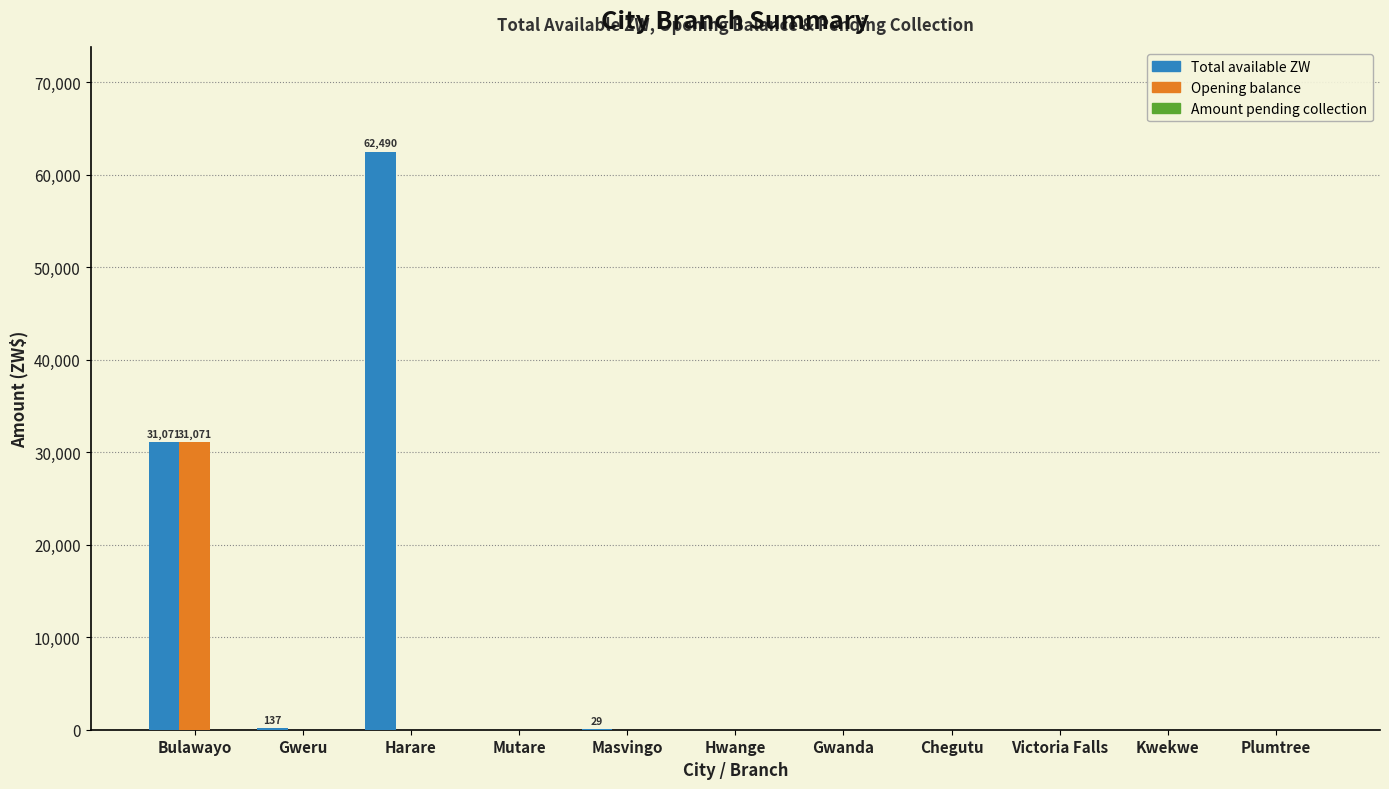

The Total available ZW series shows 31071.3 at Bulawayo. True or false?

True